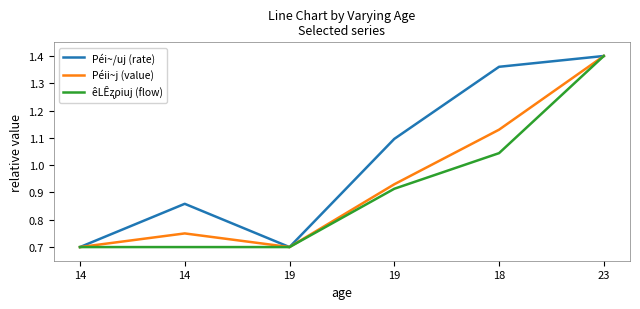

How many lines are shown in the chart?

3